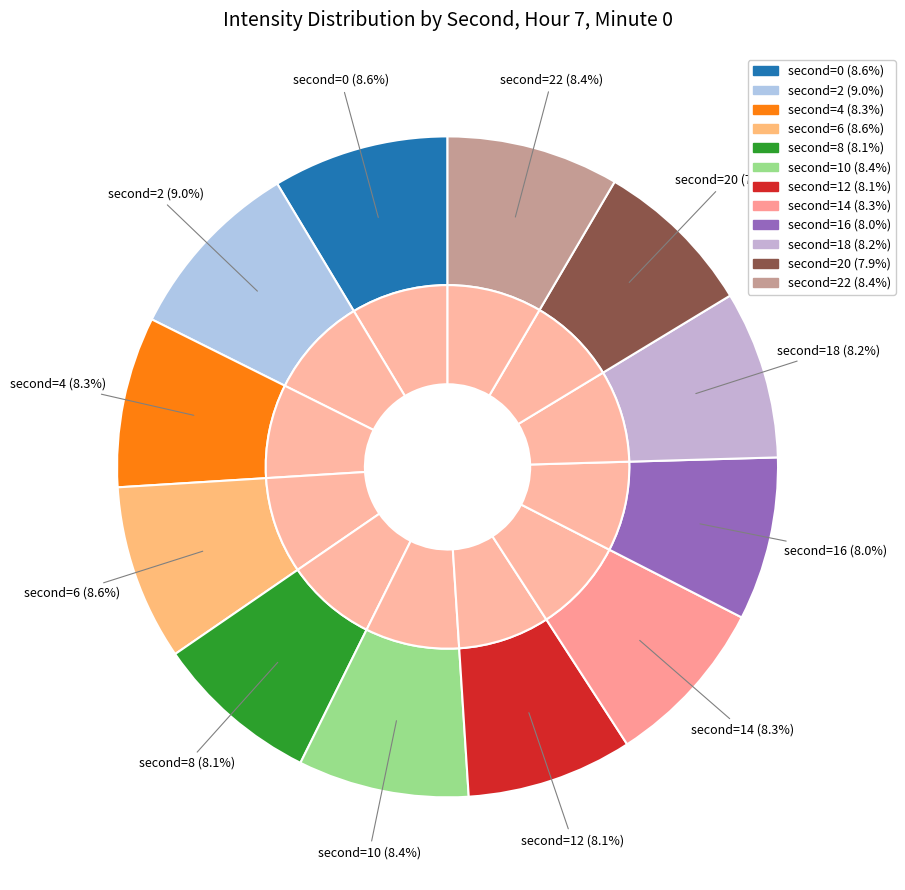

Is 0 the majority of the pie?

No